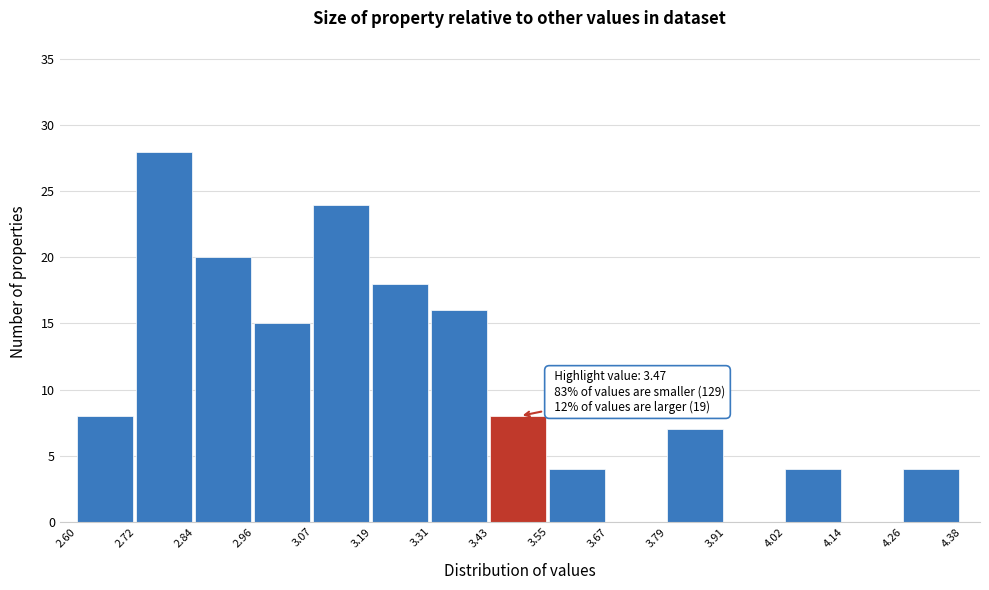

Over which range of the x-axis is the bar tallest?

2.72 to 2.84